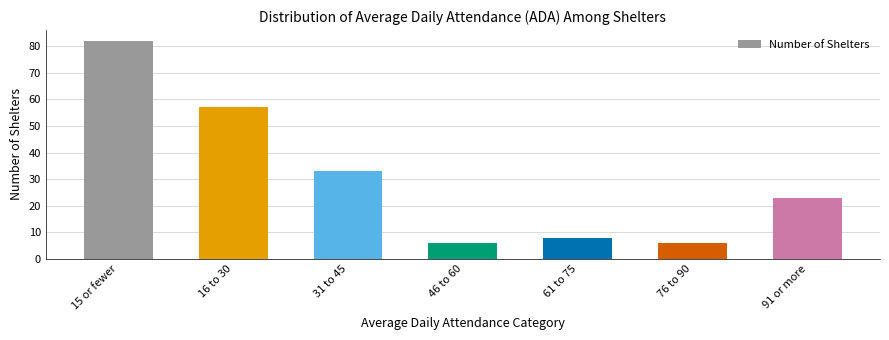

What is the sum of all values?

215